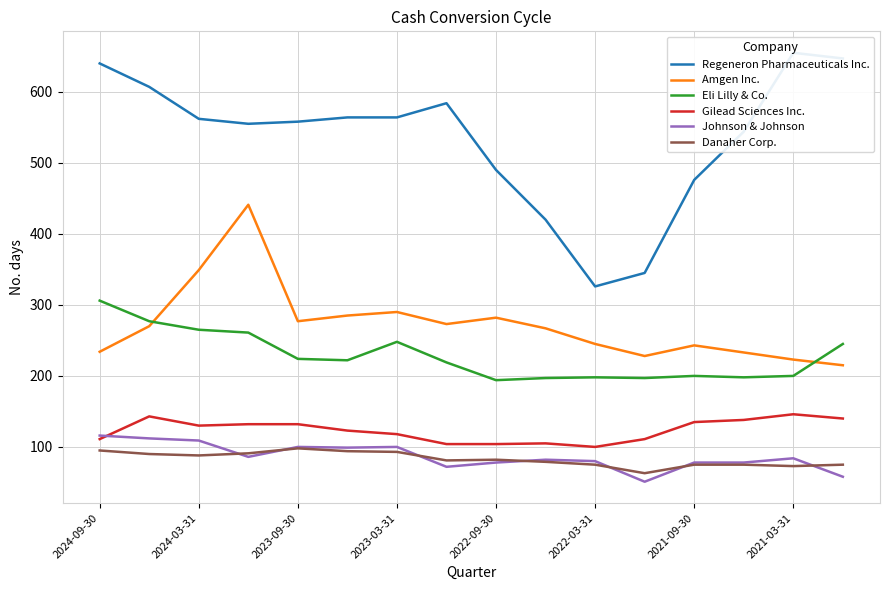

At how many categories does at least one series exceed 201?

16